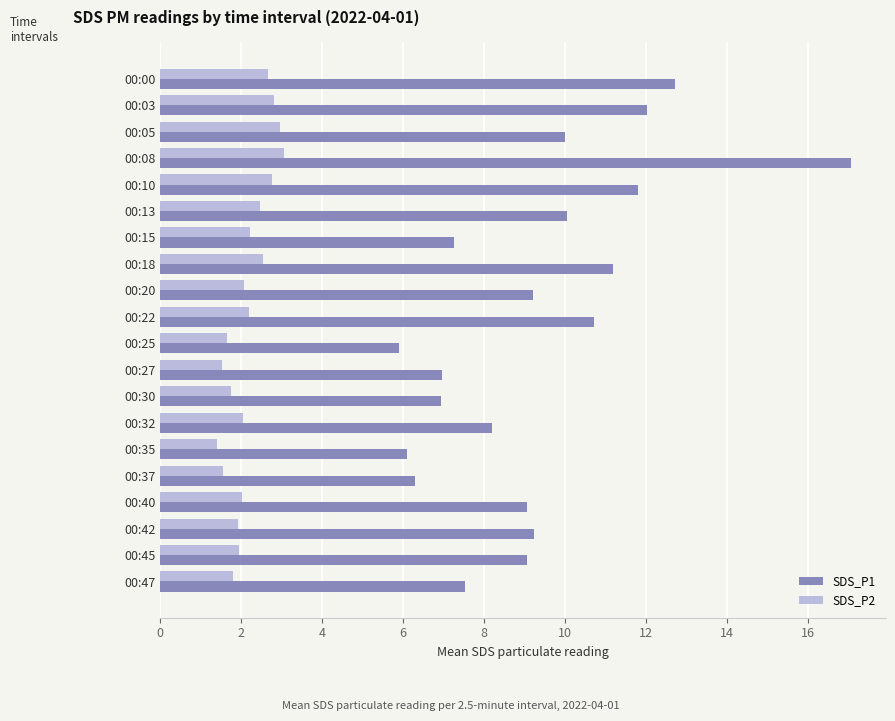

What is the sum of all SDS_P2 values?

43.4